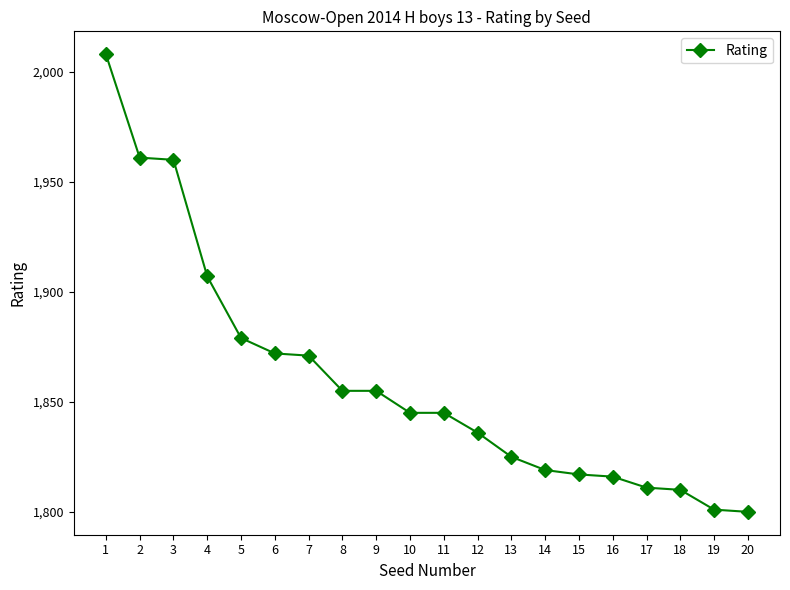

Reading left to right, what are all the values shown in this chart?

1=2008	2=1961	3=1960	4=1907	5=1879	6=1872	7=1871	8=1855	9=1855	10=1845	11=1845	12=1836	13=1825	14=1819	15=1817	16=1816	17=1811	18=1810	19=1801	20=1800